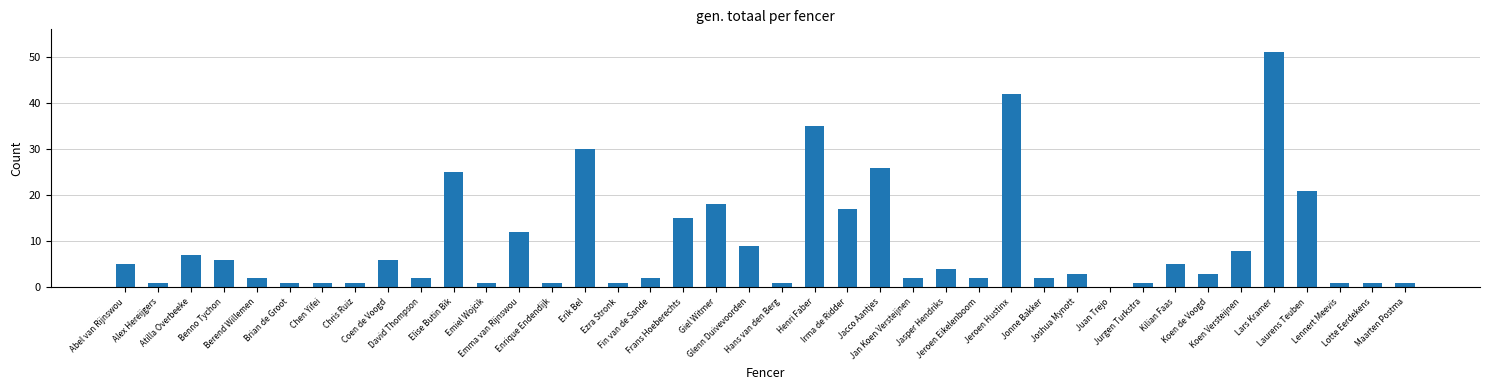

Count the number of categories in the chart.

40